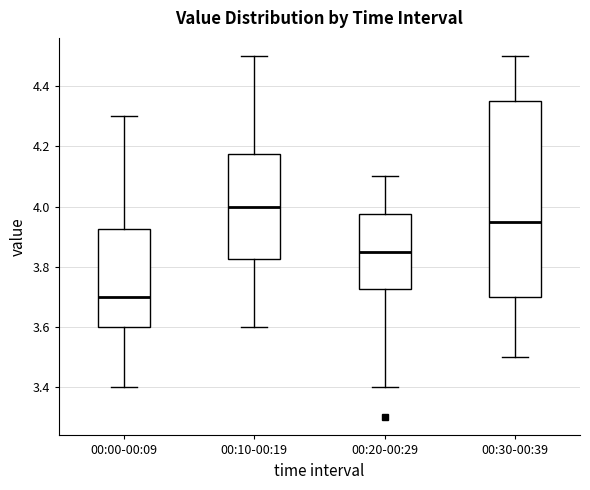

Where does the upper whisker of the box for 00:20-00:29 end on the y-axis? The values are not printed on the chart, so give them approximately, as read against the axis.

4.10